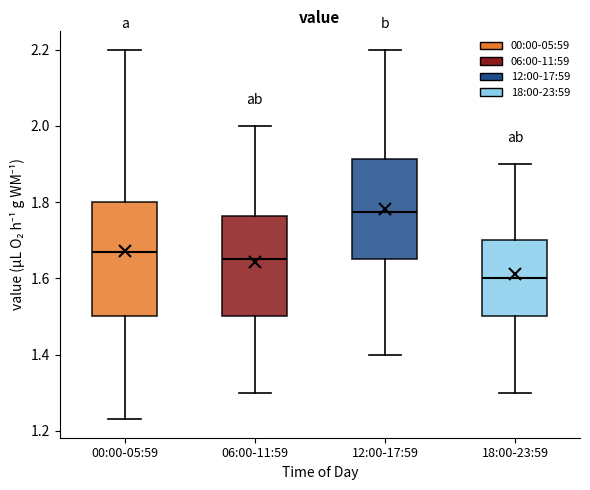

Where does the upper whisker of the box for 00:00-05:59 end on the y-axis? The values are not printed on the chart, so give them approximately, as read against the axis.

2.20